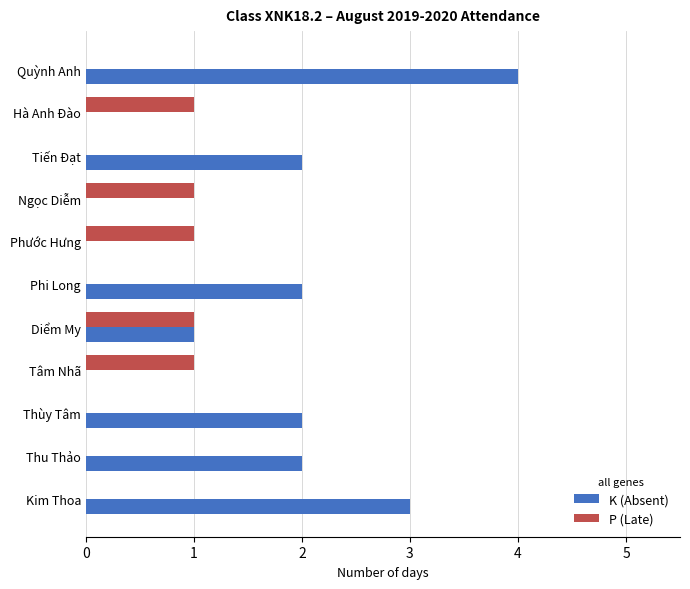

At which category is the sum across all series the highest?

Quỳnh Anh